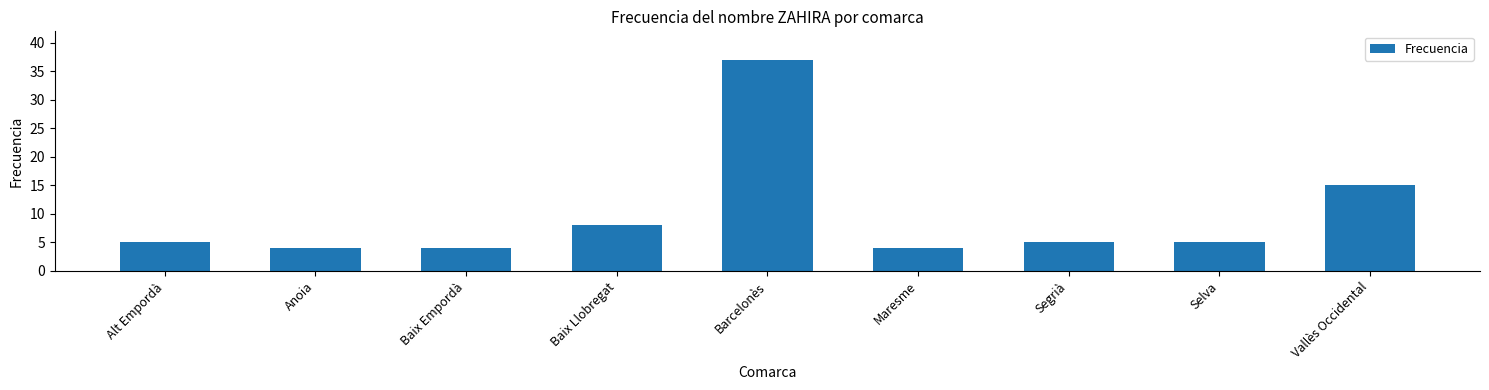

How many bars are there in total?

9